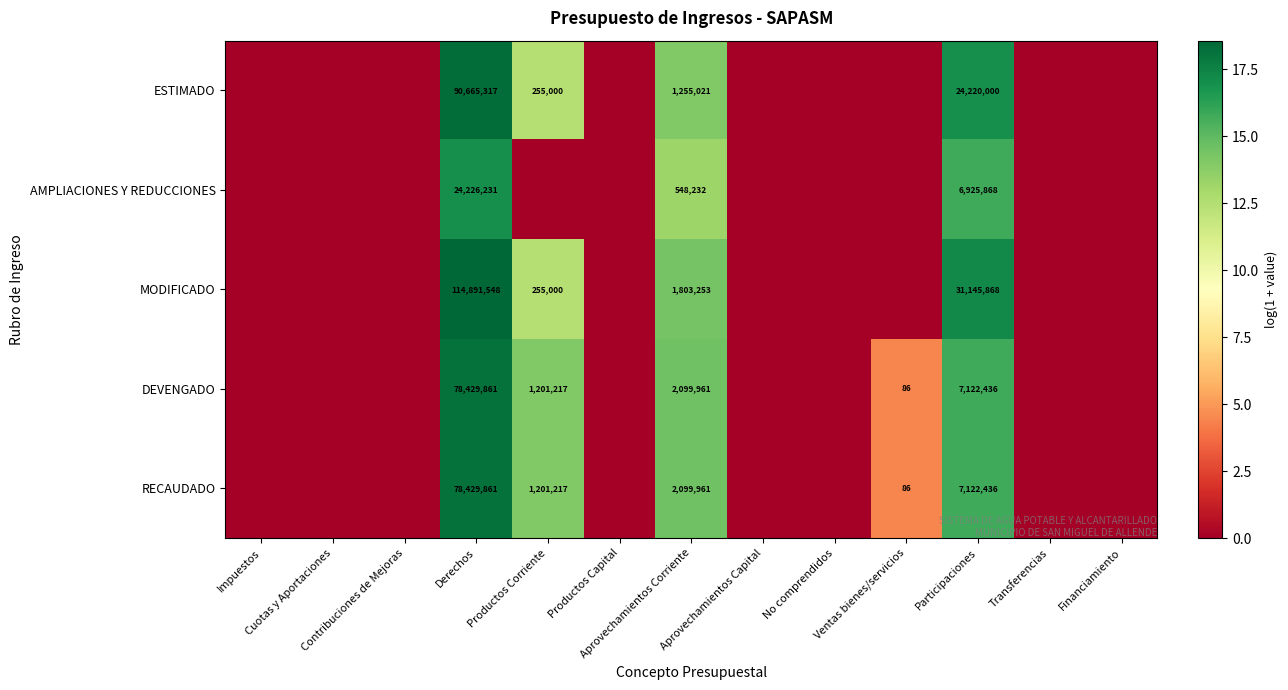

What is the difference between the second highest and minimum values in the DEVENGADO series?

15.8